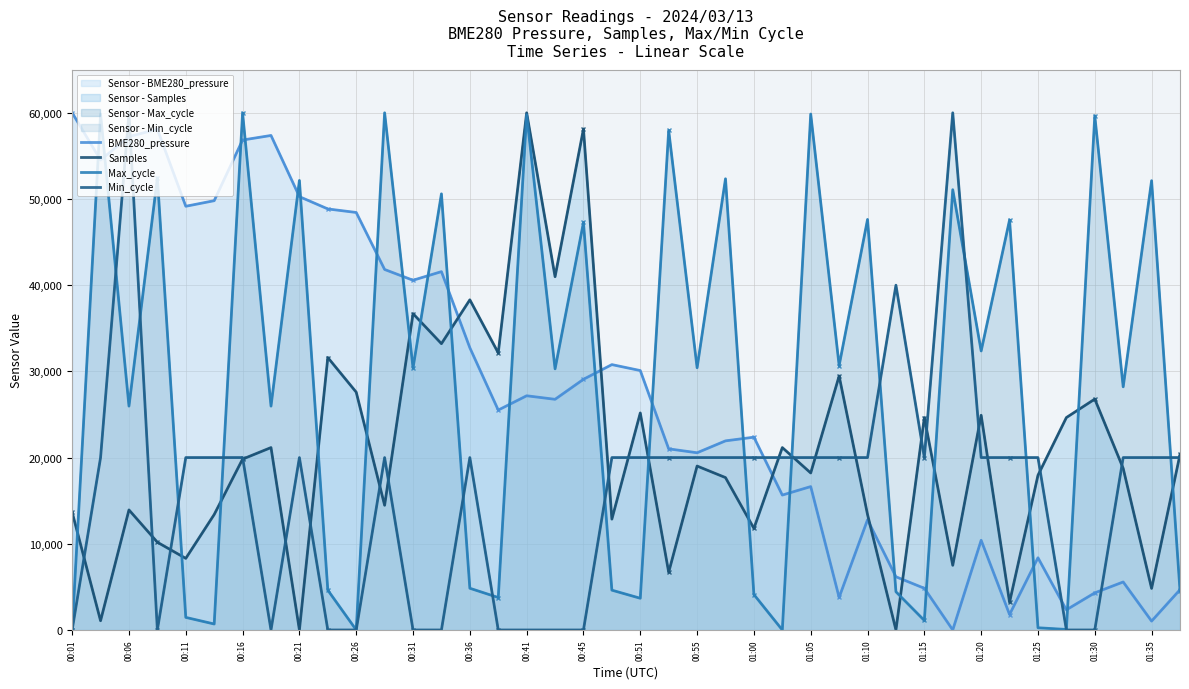

How many series are shown in this chart?

4